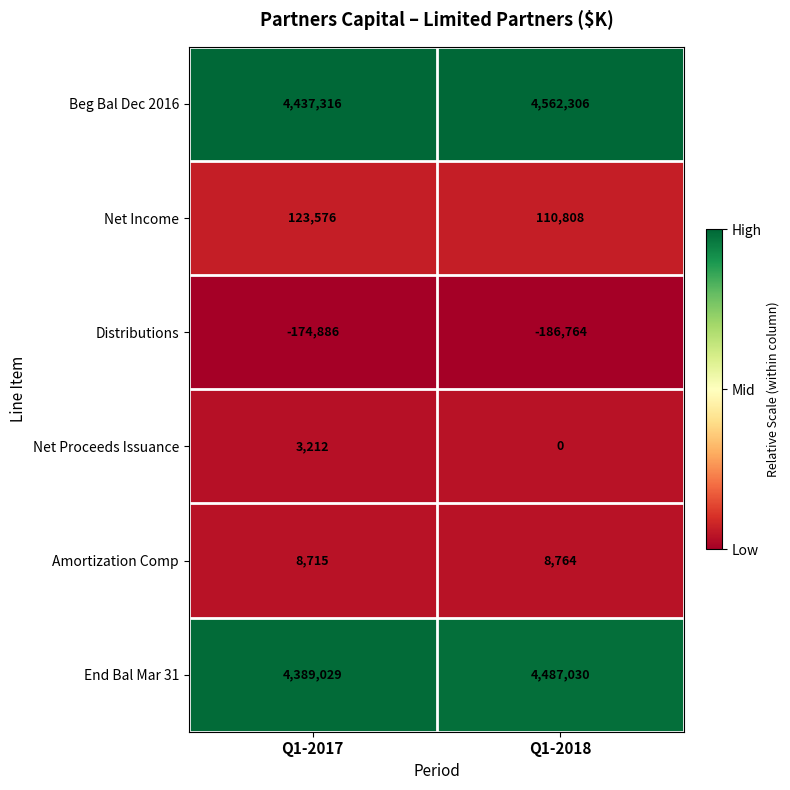

Which label corresponds to the largest value in the chart?

Q1-2018